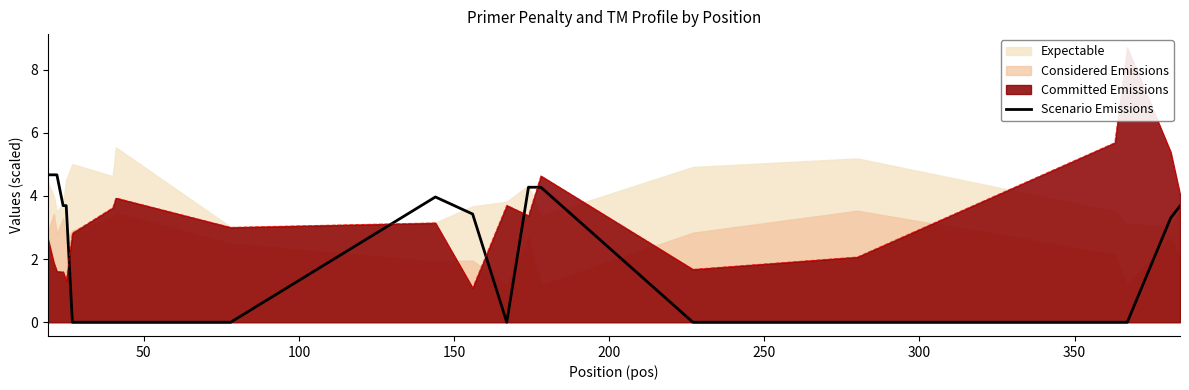

True or false: the data has more than 0 interior local peaks.

True